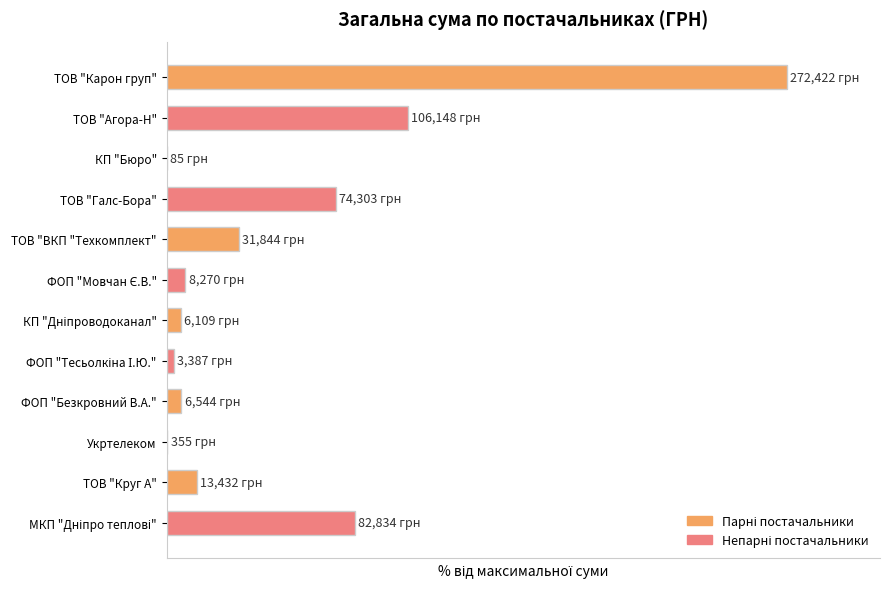

List the labels in order of value, largest first.

ТОВ "Карон груп", ТОВ "Агора-Н", МКП "Дніпро теплові", ТОВ "Галс-Бора", ТОВ "ВКП "Техкомплект", ТОВ "Круг А", ФОП "Мовчан Є.В.", ФОП "Безкровний В.А.", КП "Дніпроводоканал", ФОП "Тесьолкіна І.Ю.", Укртелеком, КП "Бюро"